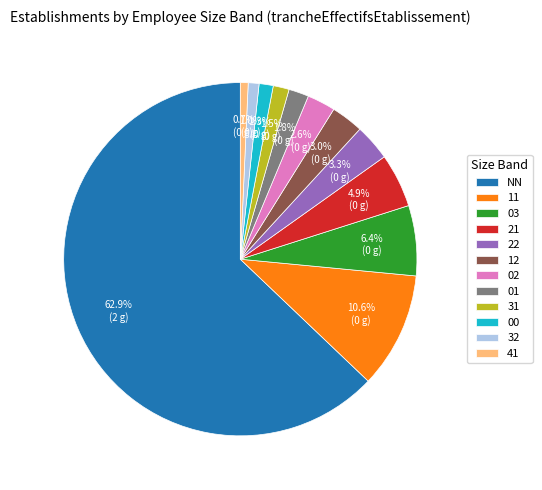

Do 41 and 02 together represent more than half of the pie?

No